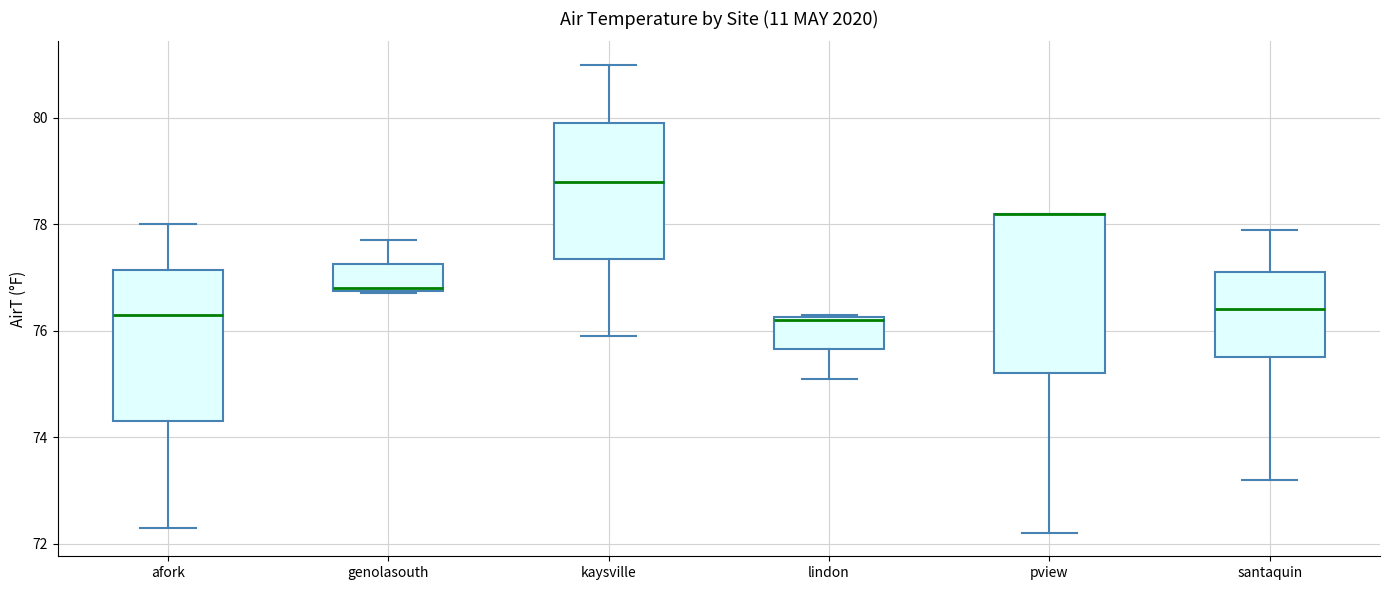

Reading left to right, read every box against the y-axis: the position of its median line, the range the box covers, and the ends of its whiskers. The values are not printed on the chart, so give them approximately, as read against the axis.

afork: median 76.4, box 74.4 to 77.2, whiskers 72.4 to 78.0
genolasouth: median 76.8, box 76.8 to 77.2, whiskers 76.8 to 77.8
kaysville: median 78.8, box 77.4 to 80.0, whiskers 76.0 to 81.0
lindon: median 76.2, box 75.6 to 76.2, whiskers 75.2 to 76.4
pview: median 78.2 (drawn on the box's upper edge), box 75.2 to 78.2, whiskers 72.2 to 78.2
santaquin: median 76.4, box 75.6 to 77.2, whiskers 73.2 to 78.0